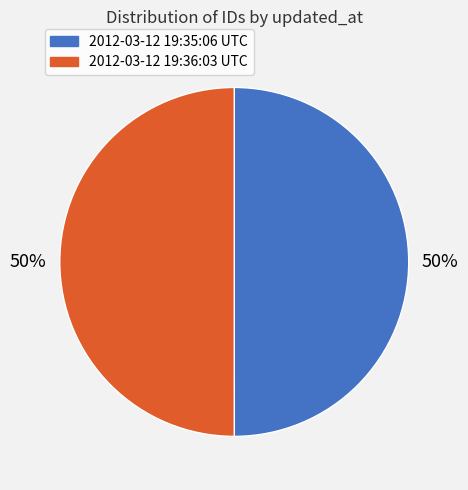

Do 2012-03-12 19:35:06 UTC and 2012-03-12 19:36:03 UTC together represent more than half of the pie?

Yes